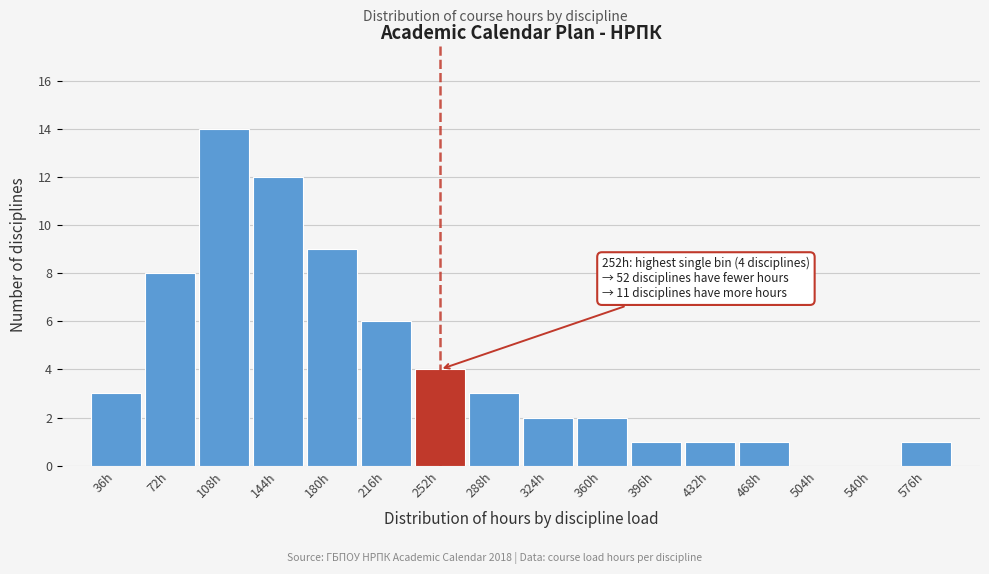

Reading right to left, transcribe all the data shown in this chart.

576h=1	540h=0	504h=0	468h=1	432h=1	396h=1	360h=2	324h=2	288h=3	252h=4	216h=6	180h=9	144h=12	108h=14	72h=8	36h=3